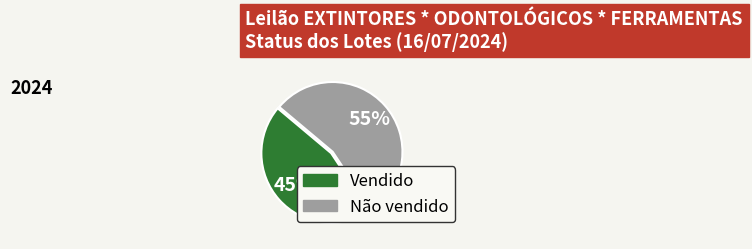

Which has a higher value, Vendido or Não vendido?

Não vendido